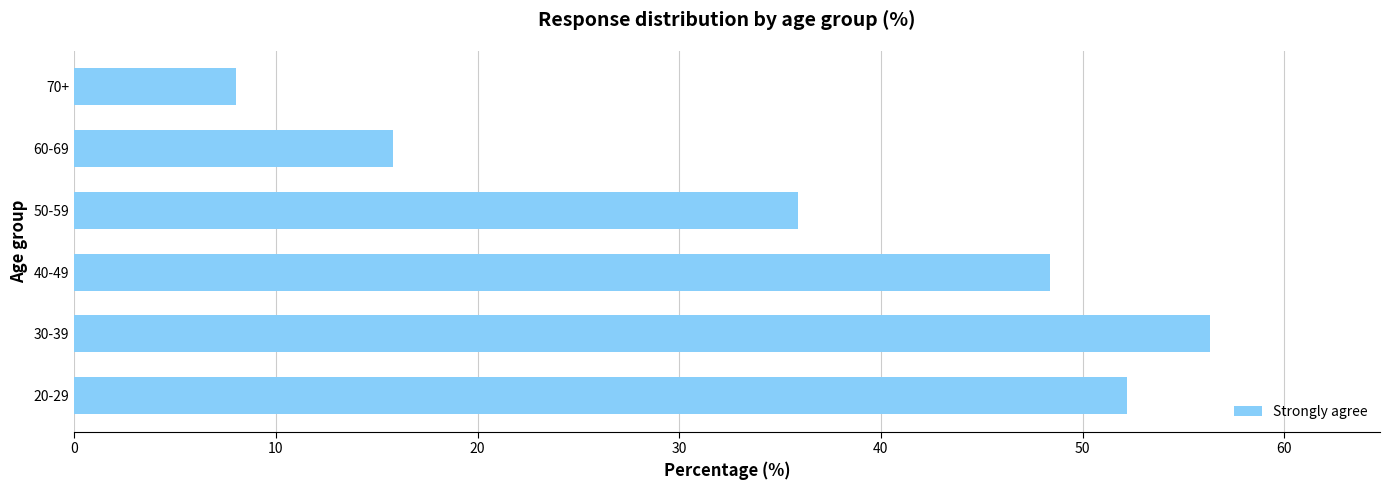

Which category has the lowest value across all series?

70+